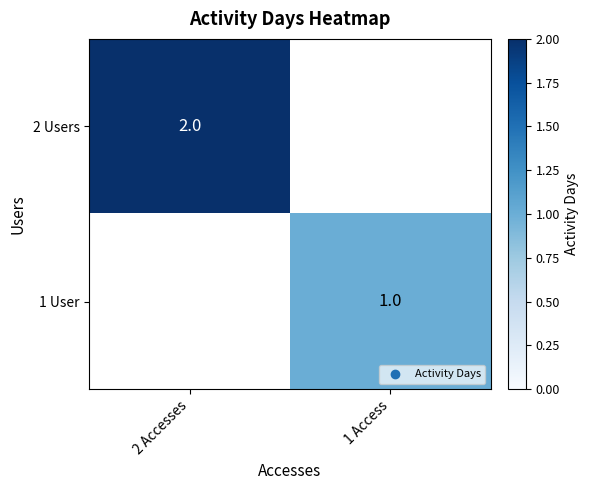

The 1 User series shows 1 at 1 Access. True or false?

True